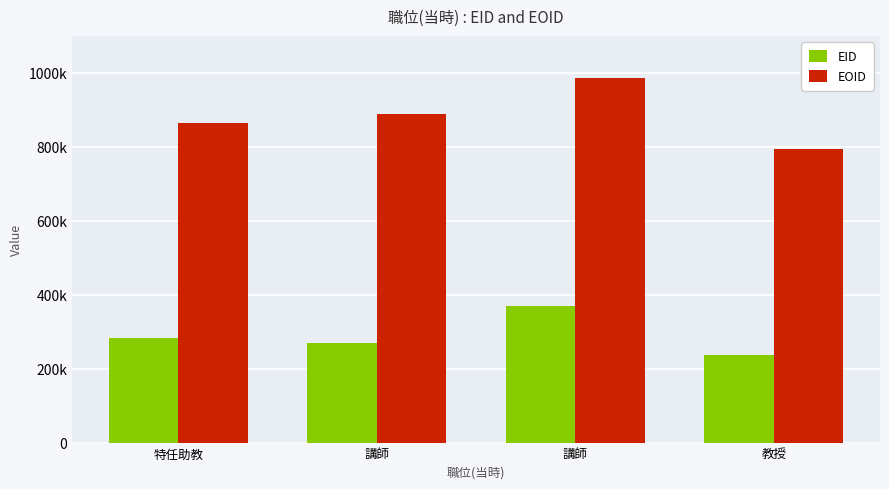

Reading left to right, what are all the values shown in this chart?

EID: 特任助教=283761	講師=270168	講師=368864	教授=237938
EOID: 特任助教=864554	講師=887487	講師=986711	教授=795277